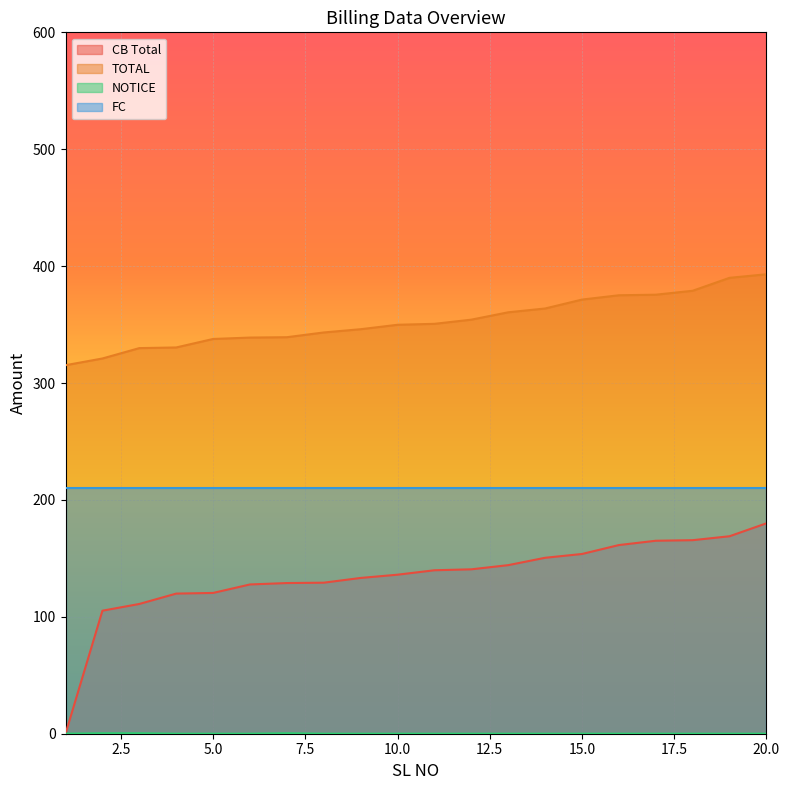

What is the maximum value for FC?

210.0